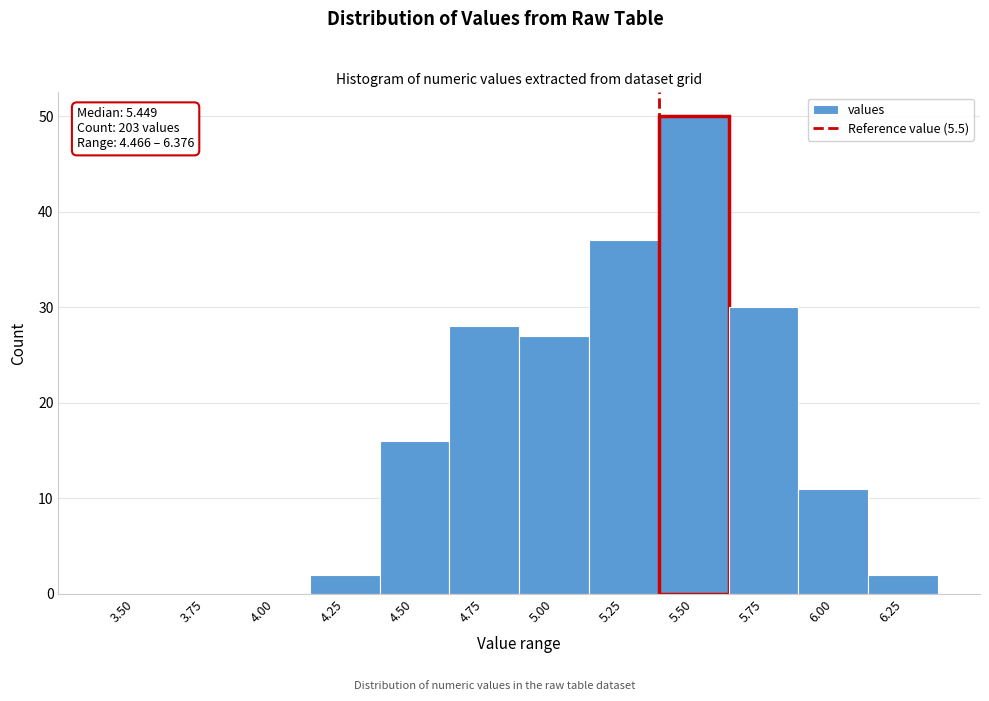

Reading right to left, transcribe all the data shown in this chart.

6.25=2	6.00=11	5.75=30	5.50=50	5.25=37	5.00=27	4.75=28	4.50=16	4.25=2	4.00=0	3.75=0	3.50=0